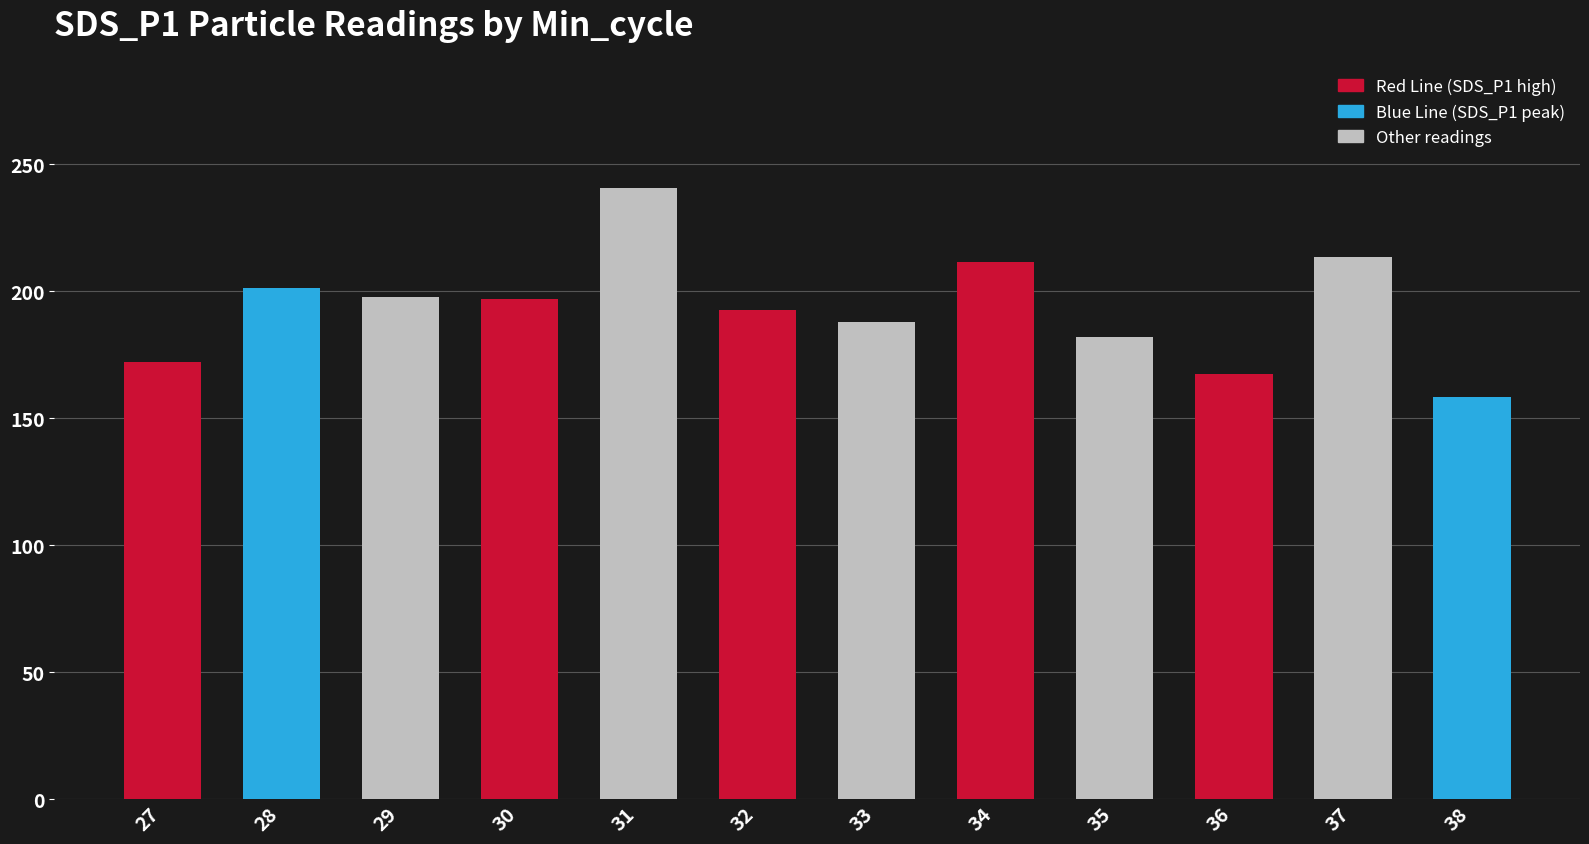

Are the bars horizontal?

No